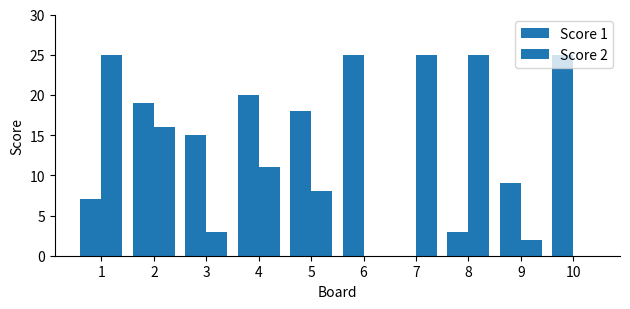

List the labels in order of Score 1 value, smallest first.

7, 8, 1, 9, 3, 5, 2, 4, 6, 10